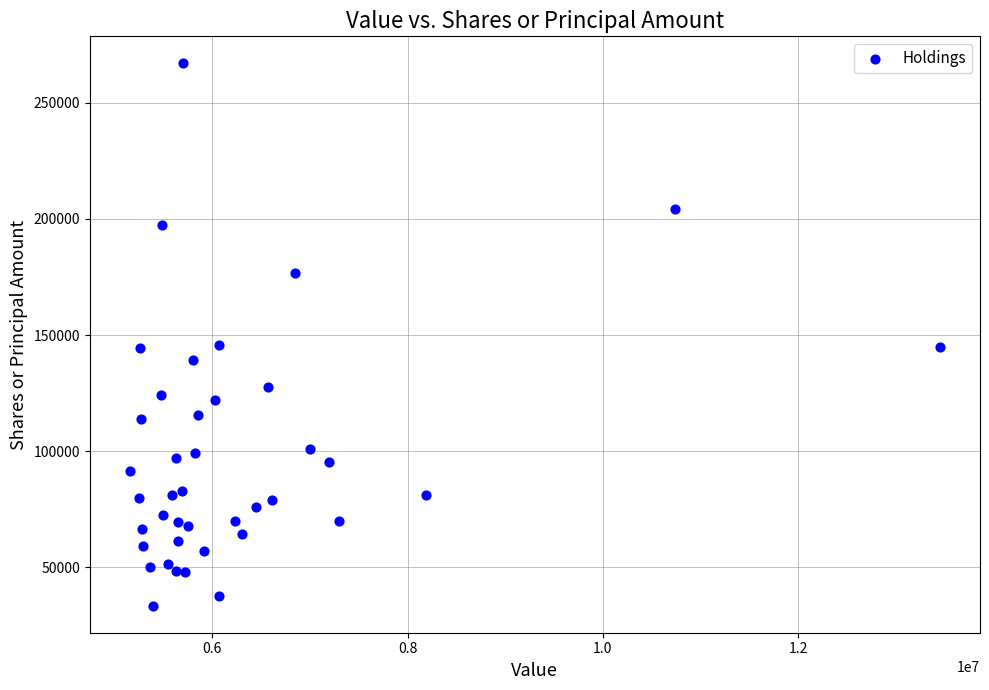

What is the range of Y values (max minus min)?

233325